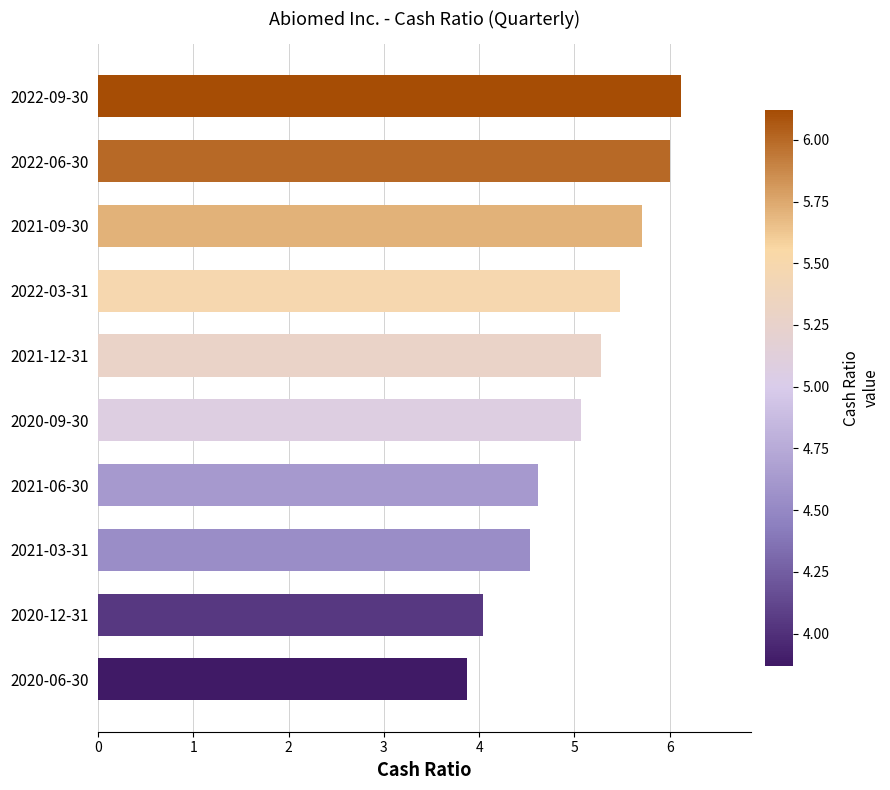

How many series are shown in this chart?

1